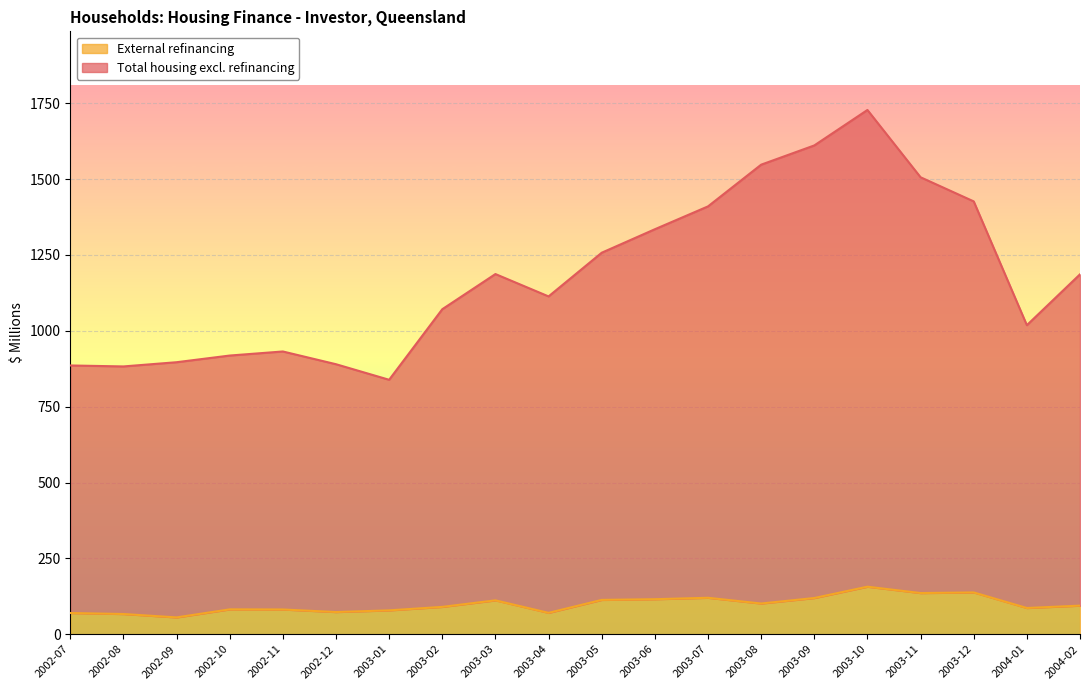

What is the label of the 7th point from the left?

2003-01